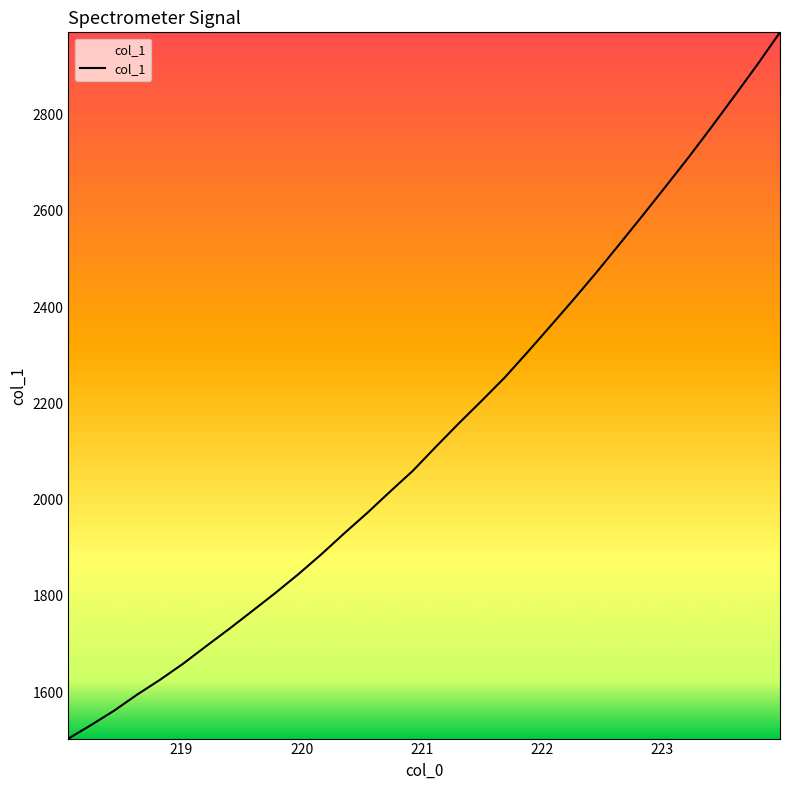

What is the minimum value shown in the chart?

1503.8